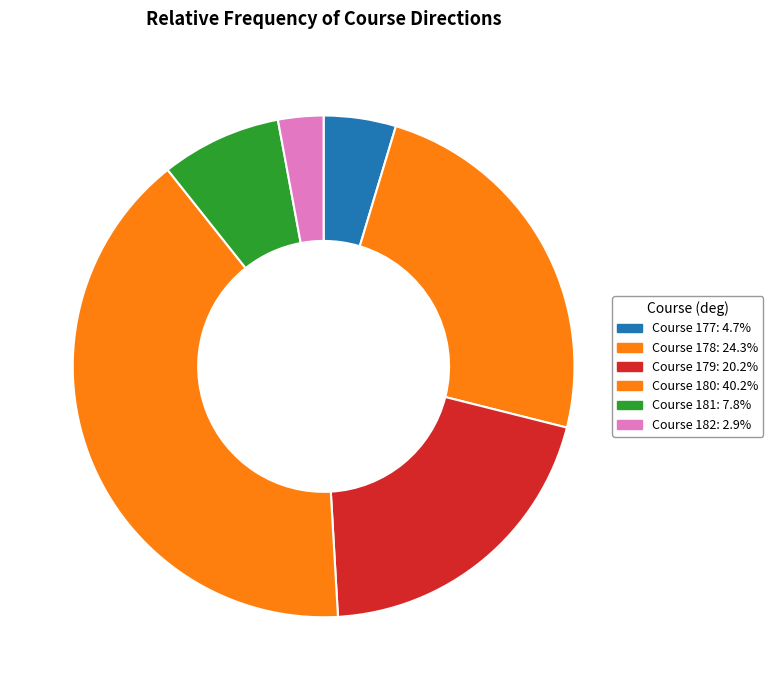

Count the number of slices in the pie.

6